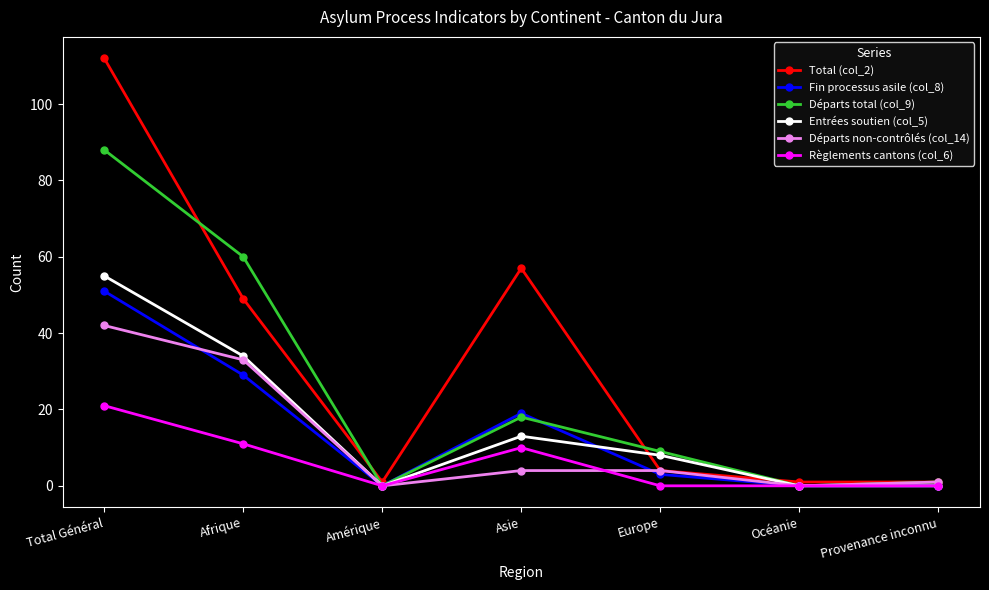

What is the difference between the Entrées soutien (col_5) values at Asie and Océanie?

13